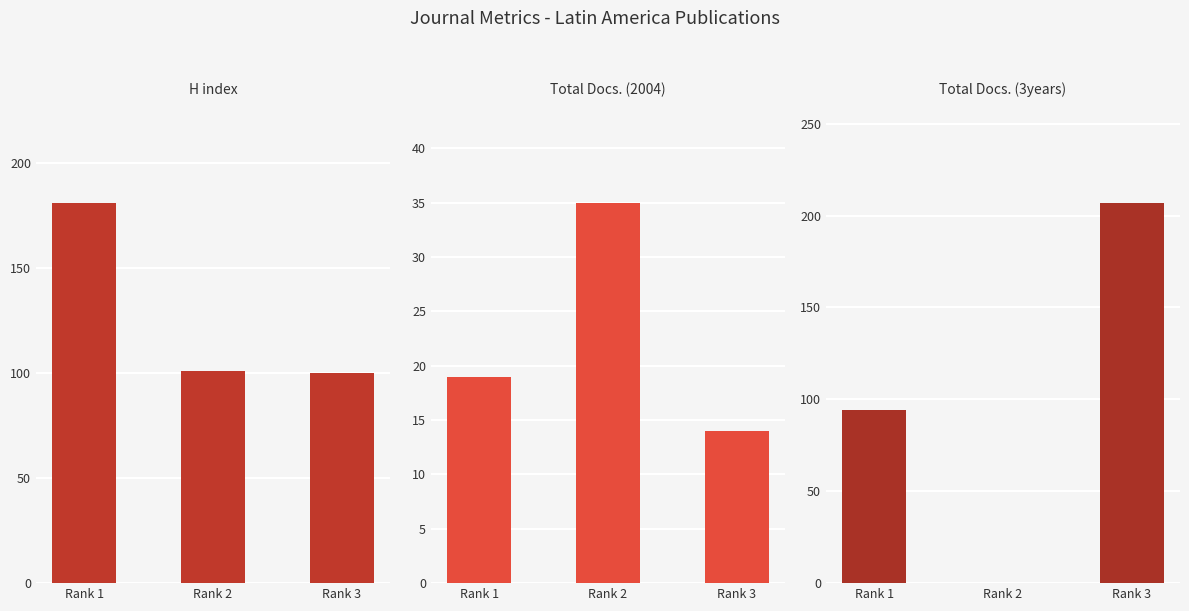

Between Rank 2 and Rank 1, which is larger?

Rank 1